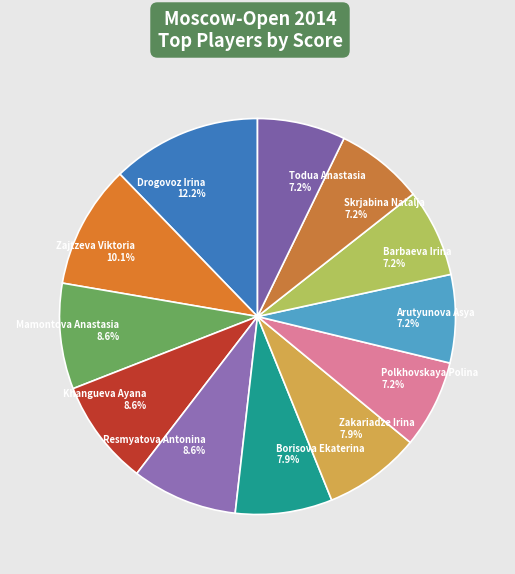

What is the largest slice in the pie chart?

Drogovoz Irina